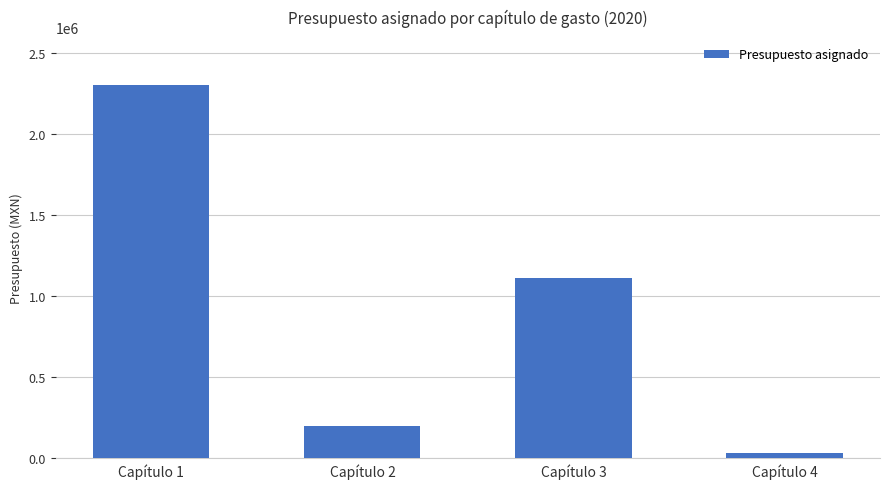

How many distinct data groups are displayed?

1